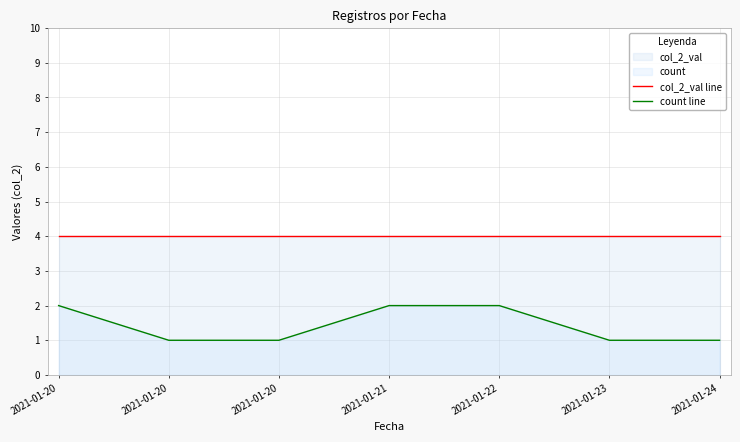

True or false: count line has a value of 2 at 2021-01-20.

True